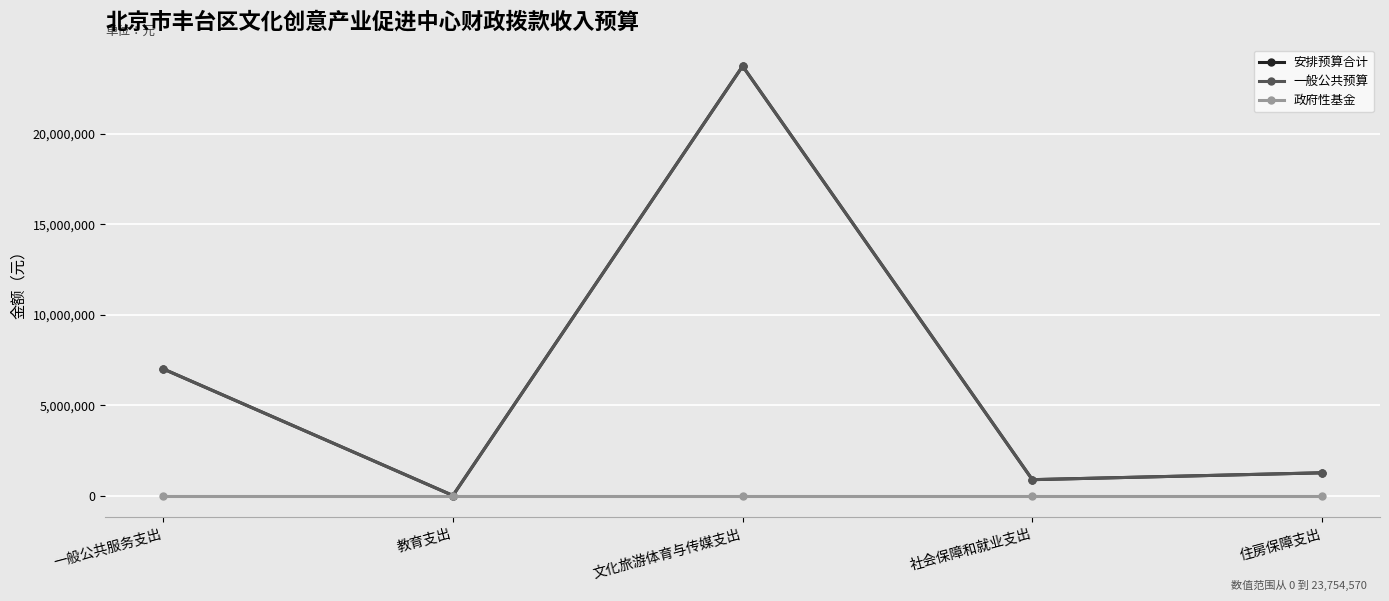

Does the chart have visible grid lines?

Yes